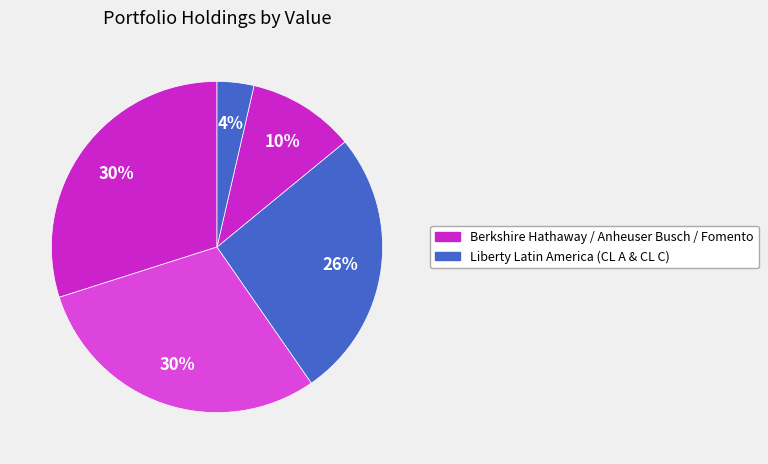

Rank the categories by value from lowest to highest.

Liberty Latin America LTD - CL A, Fomento Economico Mexicano S.A.B., Liberty Latin America LTD - CL C, Anheuser Busch Inbev, Berkshire Hathaway Inc.